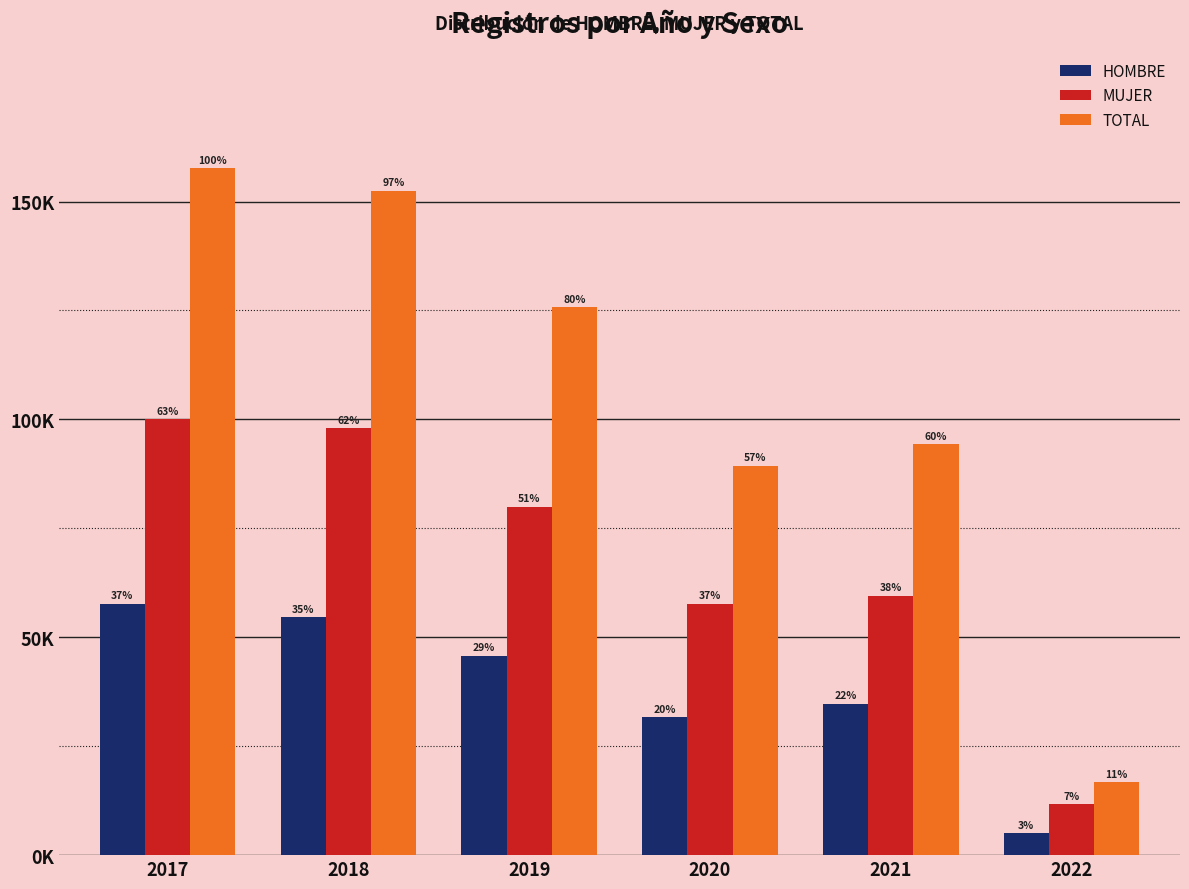

What is the greatest value displayed?

157683